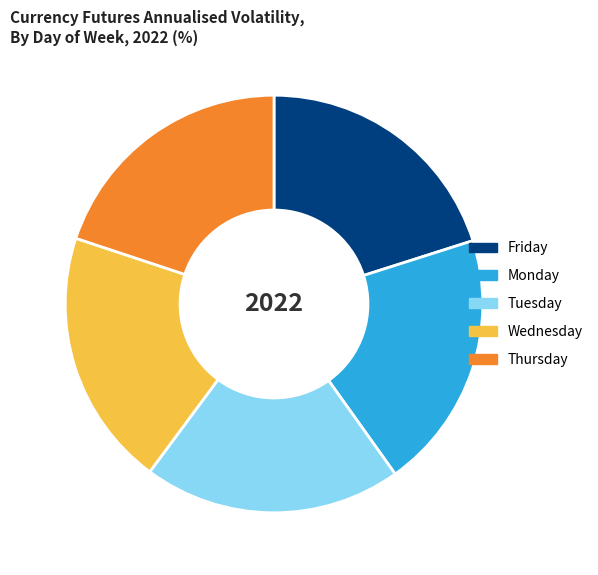

Is the sum of Friday and Wednesday greater than half?

No